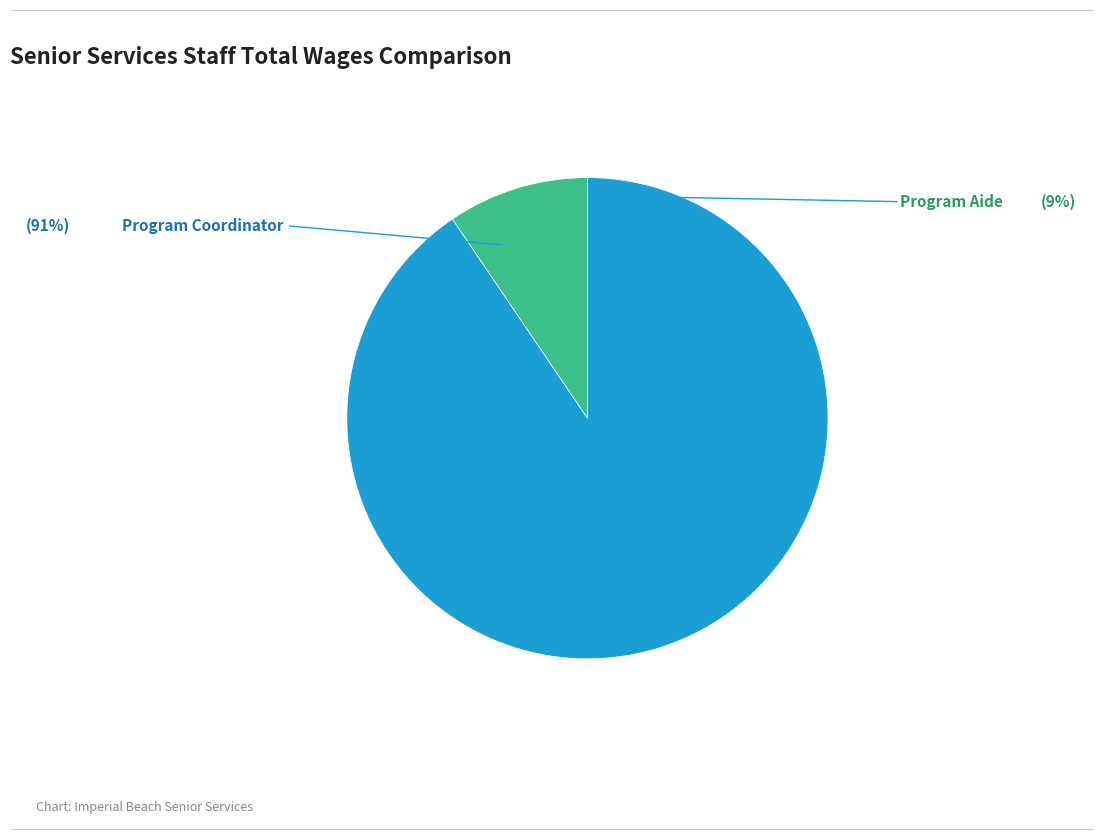

How much of the chart is everything except Program Aide?

90.5%